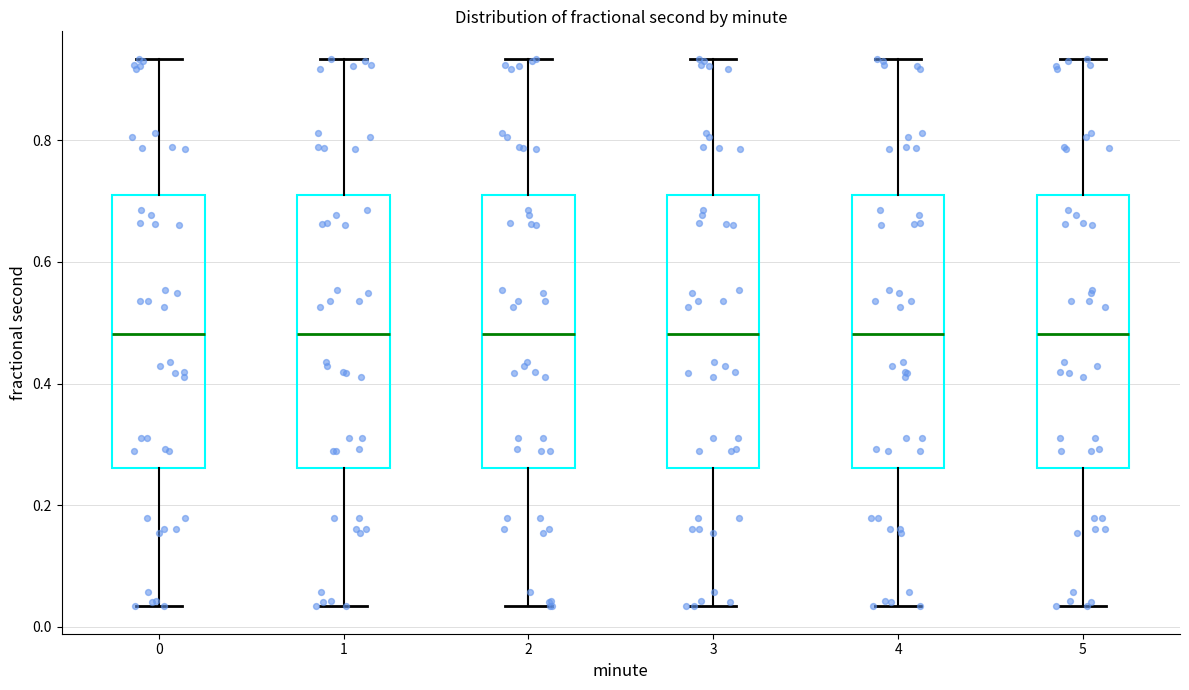

Reading left to right, transcribe this box plot: for each box, give where its median line is, the range the box spans, and where its two whiskers end, as read against the y-axis. The values are not printed on the chart, so give them approximately, as read against the axis.

0: median 0.48, box 0.26 to 0.70, whiskers 0.04 to 0.94
1: median 0.48, box 0.26 to 0.70, whiskers 0.04 to 0.94
2: median 0.48, box 0.26 to 0.70, whiskers 0.04 to 0.94
3: median 0.48, box 0.26 to 0.70, whiskers 0.04 to 0.94
4: median 0.48, box 0.26 to 0.70, whiskers 0.04 to 0.94
5: median 0.48, box 0.26 to 0.70, whiskers 0.04 to 0.94